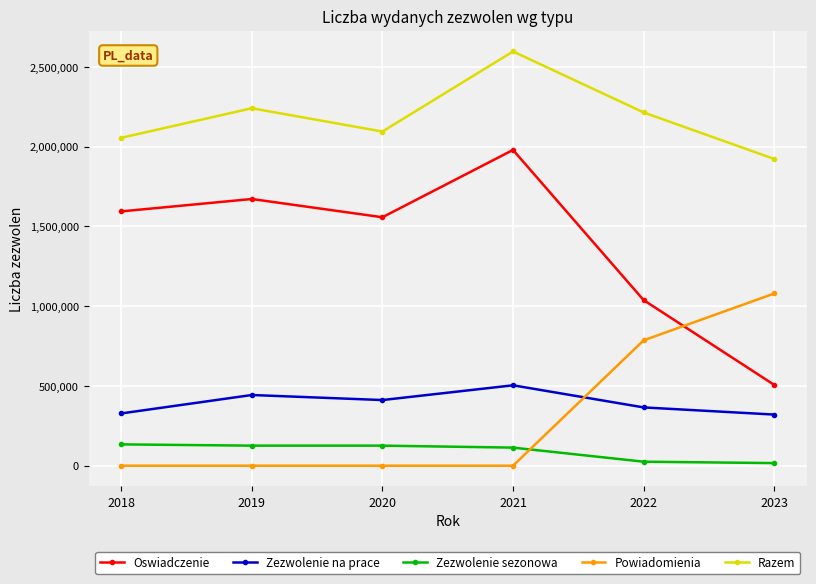

True or false: Oswiadczenie and Zezwolenie sezonowa cross at least once.

False